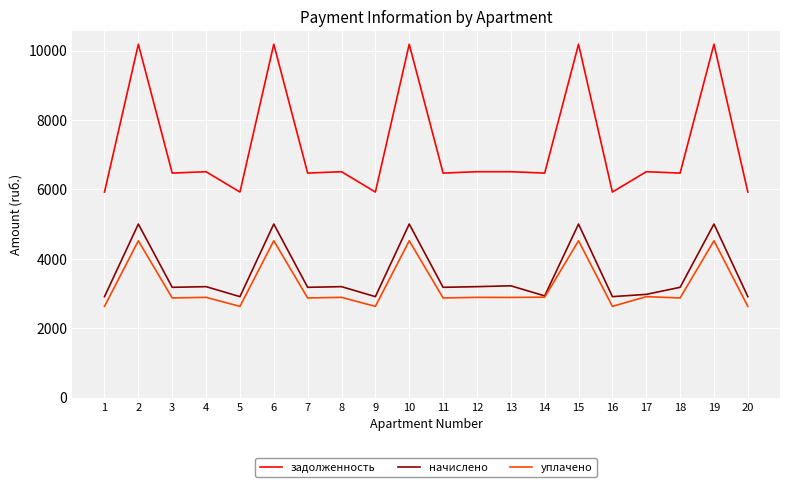

What is the difference between the highest and lowest values at 7?

3600.0